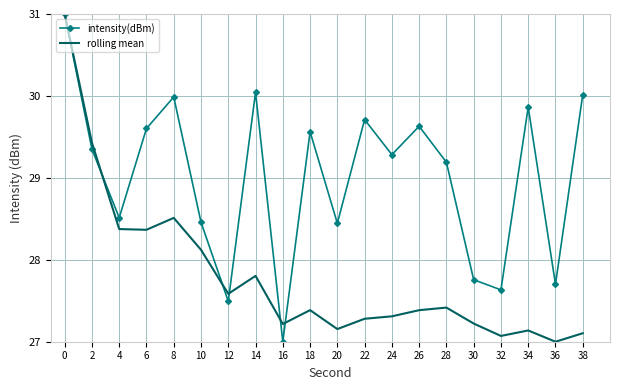

In rolling mean, how many points are higher than both neighbors (excluding endpoints)?

5